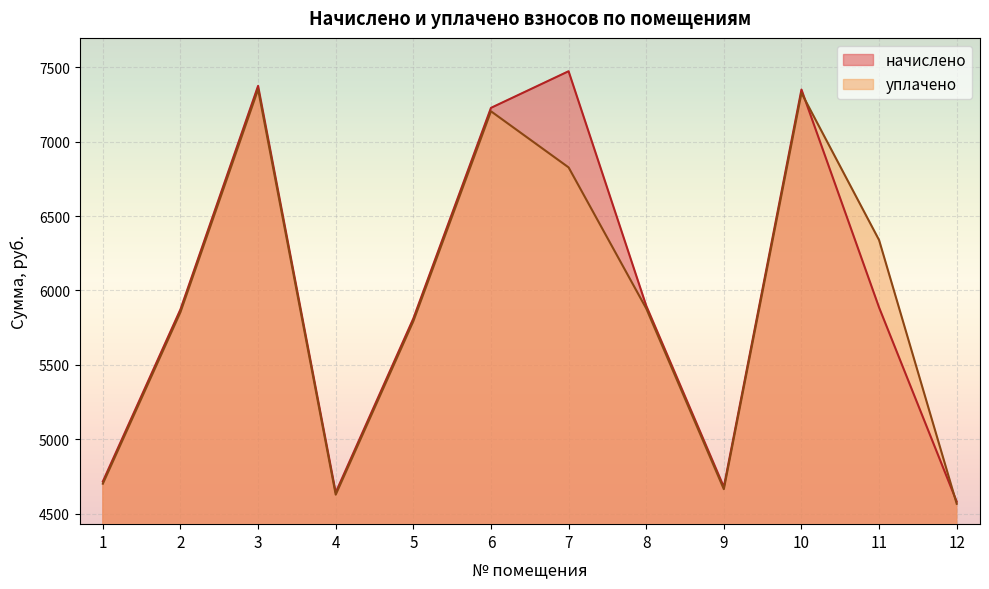

Which series has the widest spread of values?

начислено